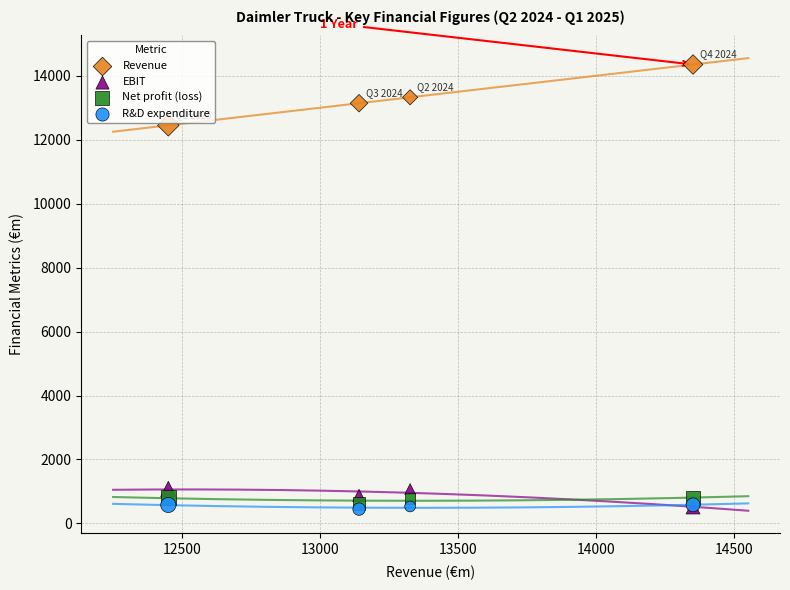

Across all series, what Y value is closest to 7399?

12449